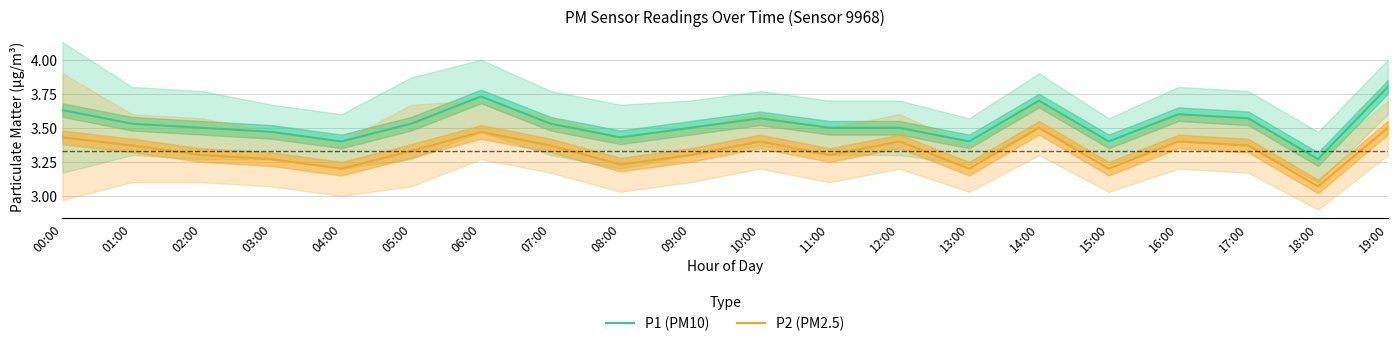

Reading left to right, extract all data points from this chart.

P1 (PM10): 00:00=3.6	01:00=3.5	02:00=3.5	03:00=3.5	04:00=3.4	05:00=3.5	06:00=3.7	07:00=3.5	08:00=3.4	09:00=3.5	10:00=3.6	11:00=3.5	12:00=3.5	13:00=3.4	14:00=3.7	15:00=3.4	16:00=3.6	17:00=3.6	18:00=3.3	19:00=3.8
P2 (PM2.5): 00:00=3.4	01:00=3.4	02:00=3.3	03:00=3.3	04:00=3.2	05:00=3.3	06:00=3.5	07:00=3.4	08:00=3.2	09:00=3.3	10:00=3.4	11:00=3.3	12:00=3.4	13:00=3.2	14:00=3.5	15:00=3.2	16:00=3.4	17:00=3.4	18:00=3.1	19:00=3.5